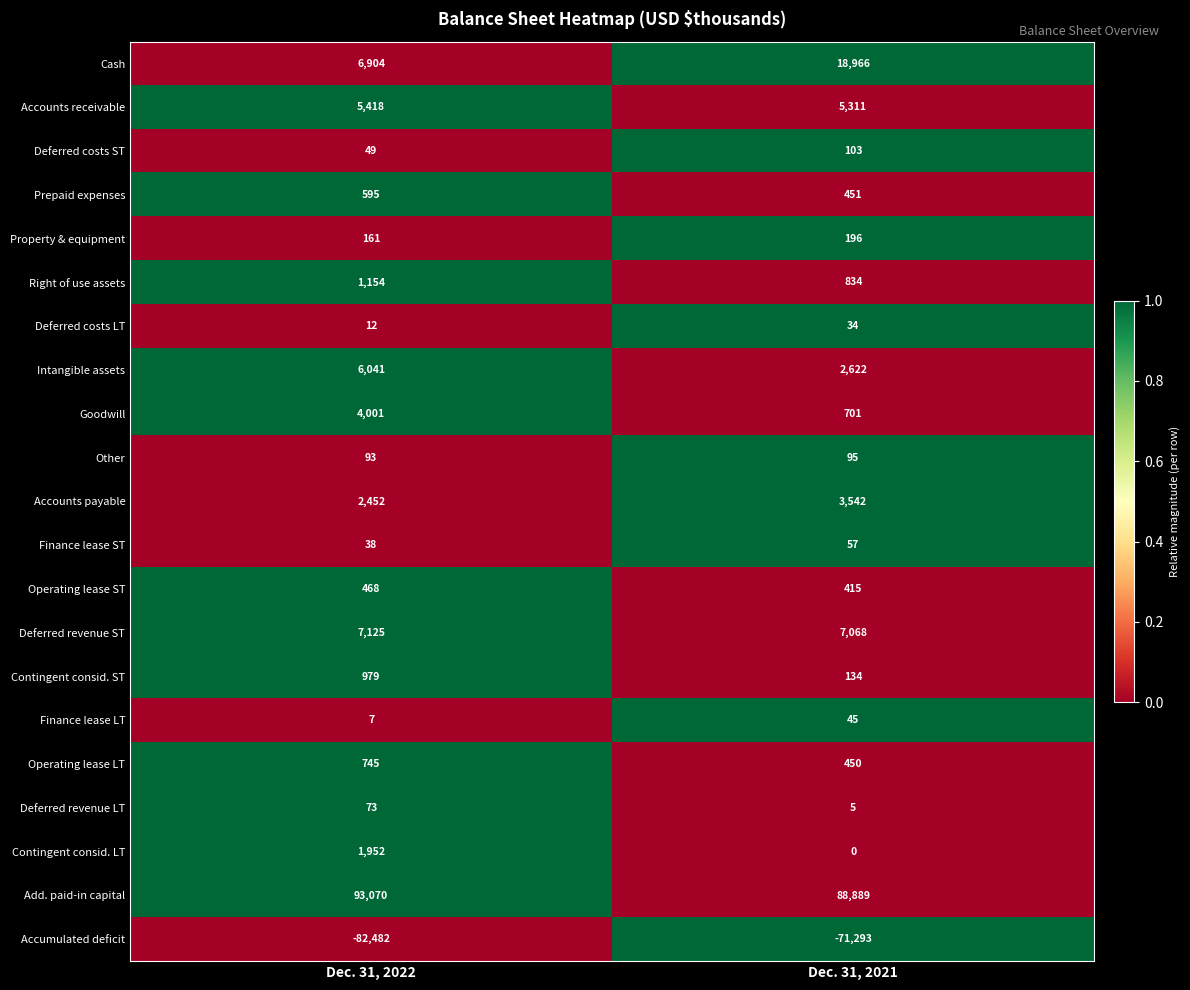

Which series has the largest total across all categories?

Add. paid-in capital